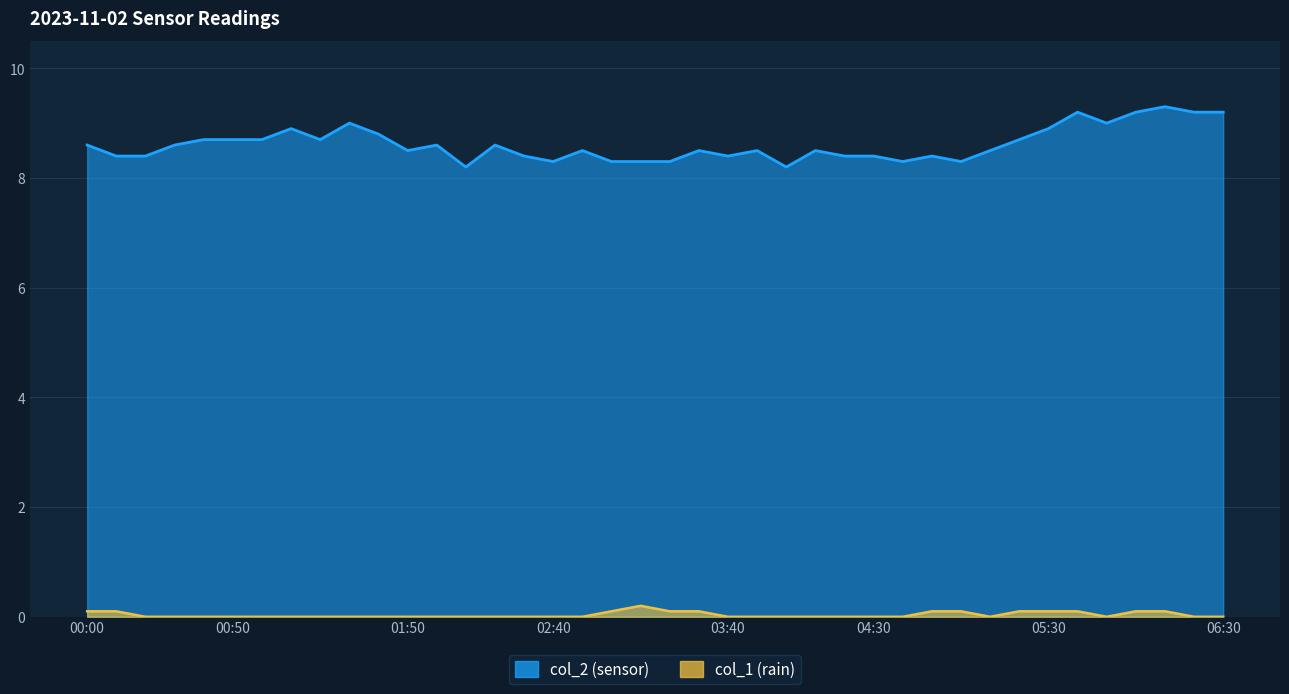

At 02:10, list the series in order from smallest to largest.

col_1, col_2